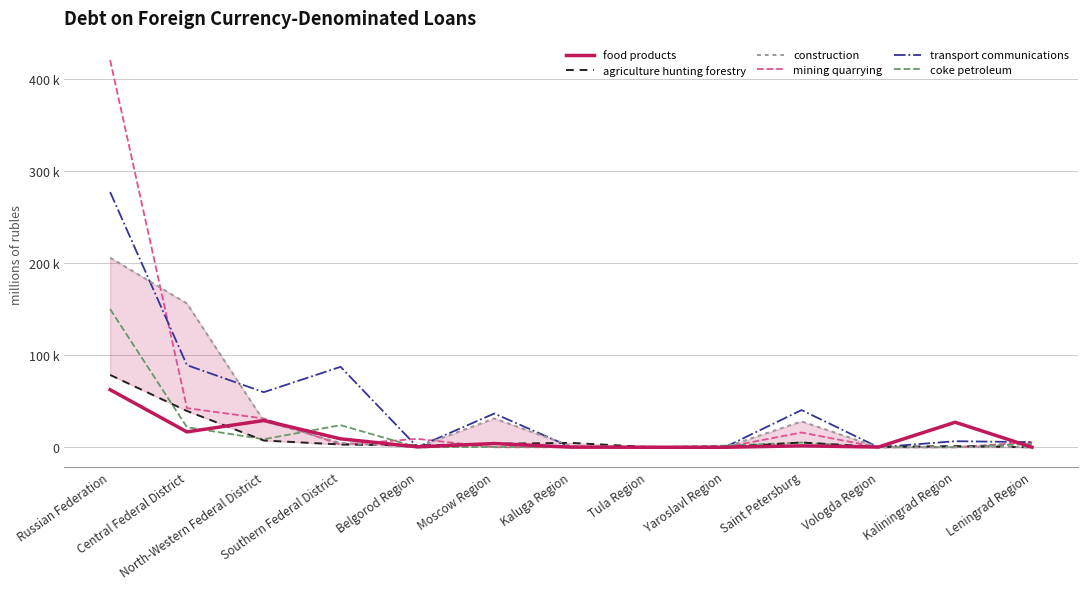

Reading right to left, extract all data points from this chart.

food products: 104	27154	210	1539	0	0	186	4016	454	9146	29048	16684	62465
agriculture hunting forestry: 1	1235	364	5178	64	292	4751	3781	1990	3032	7345	39388	78513
construction: 211	183	0	28101	0	0	1380	31312	151	4810	28572	156047	205804
mining quarrying: 5571	7	0	16015	0	0	0	0	9110	2953	31210	42485	420362
transport communications: 5577	6559	0	40380	0	553	135	36597	192	87309	59780	89126	277037
coke petroleum: 3592	0	0	5123	1795	0	19	367	0	24003	8715	21788	149944